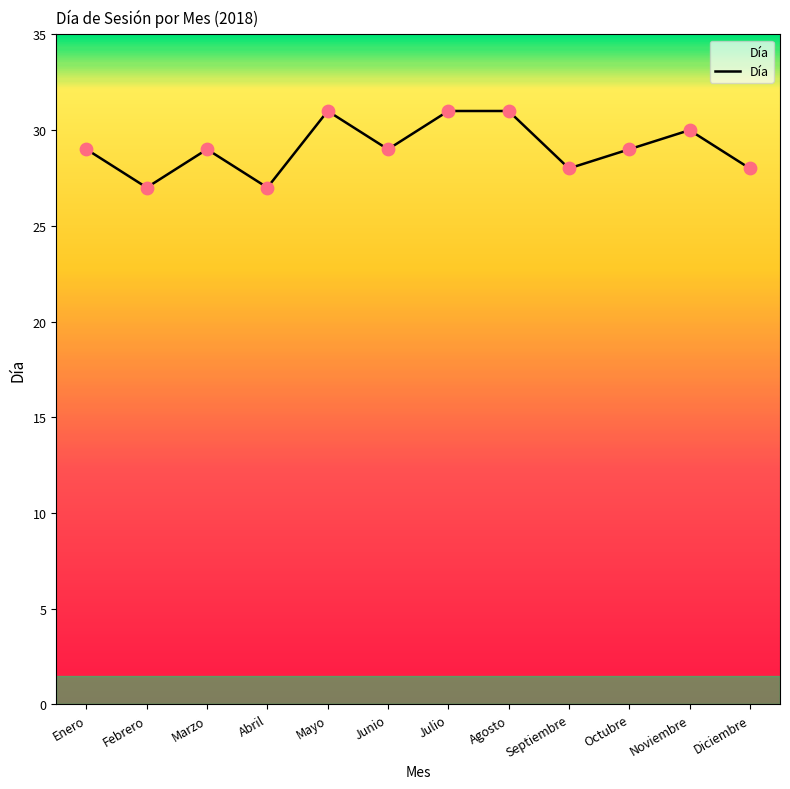

What is the change in value from Febrero to Octubre?

+2